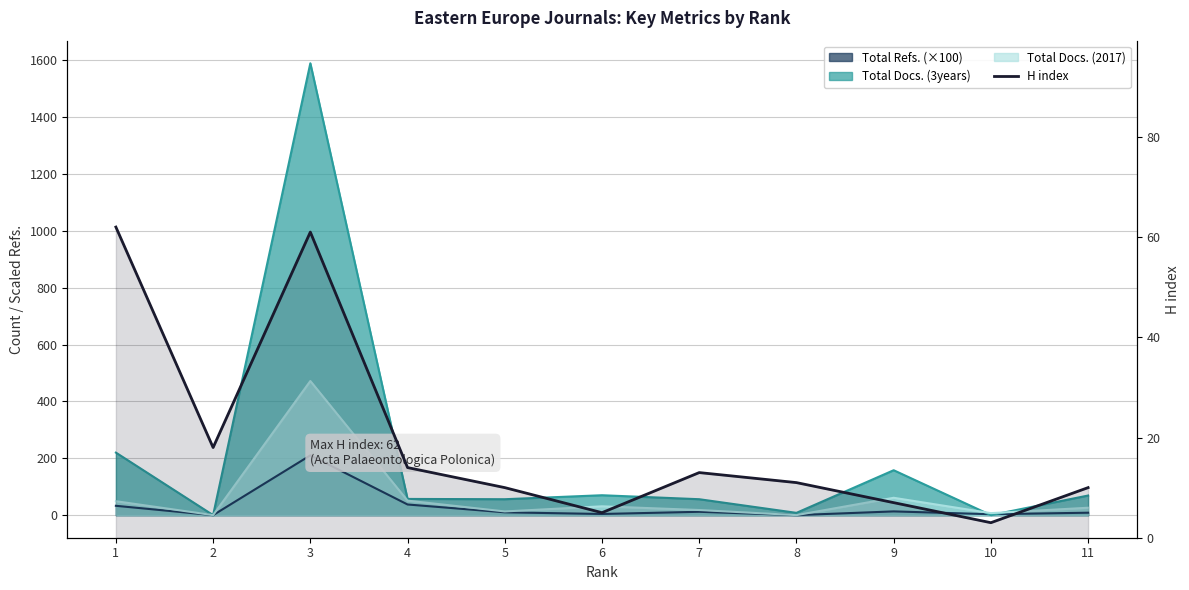

How many data points are above 11?

5